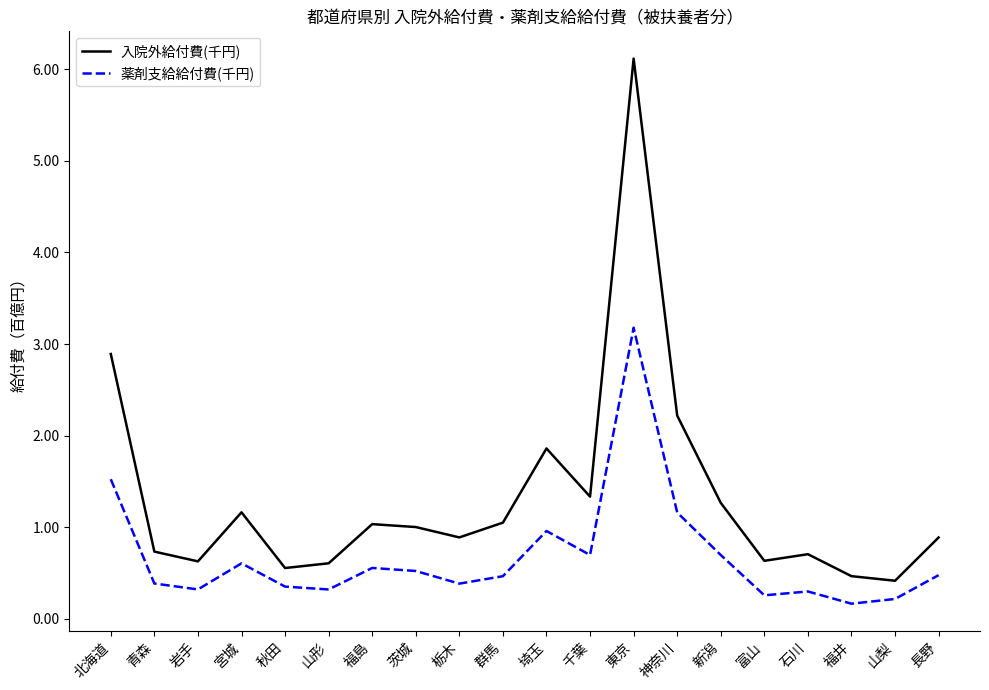

What is the minimum value for 薬剤支給給付費(千円)?

164159.9